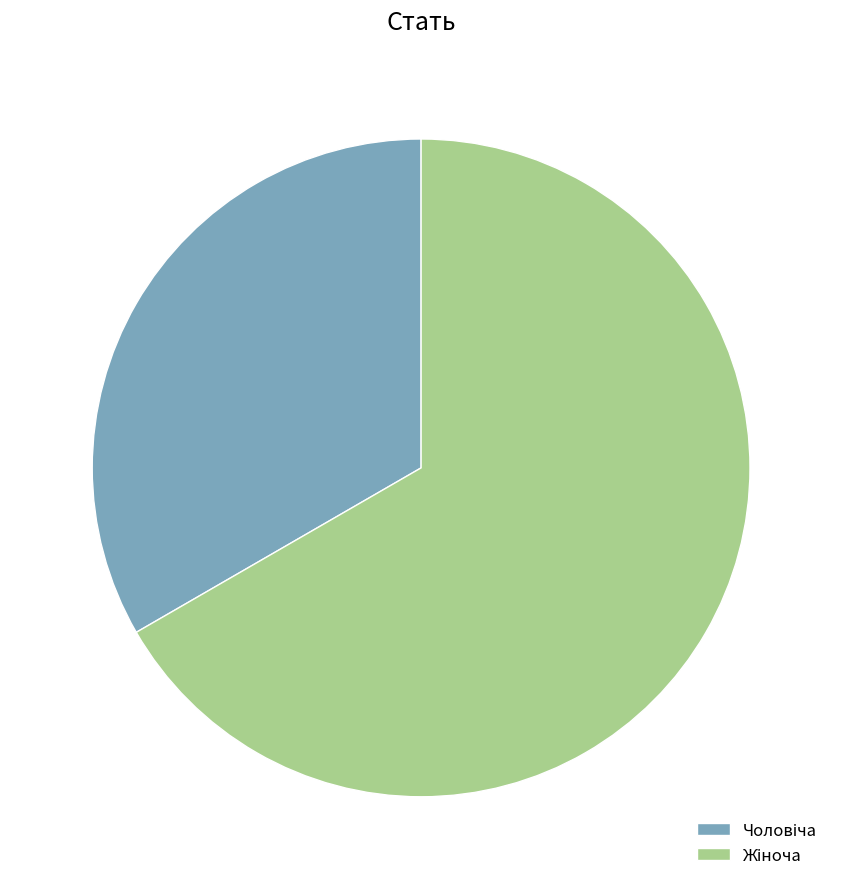

Does any single category account for the majority?

Yes